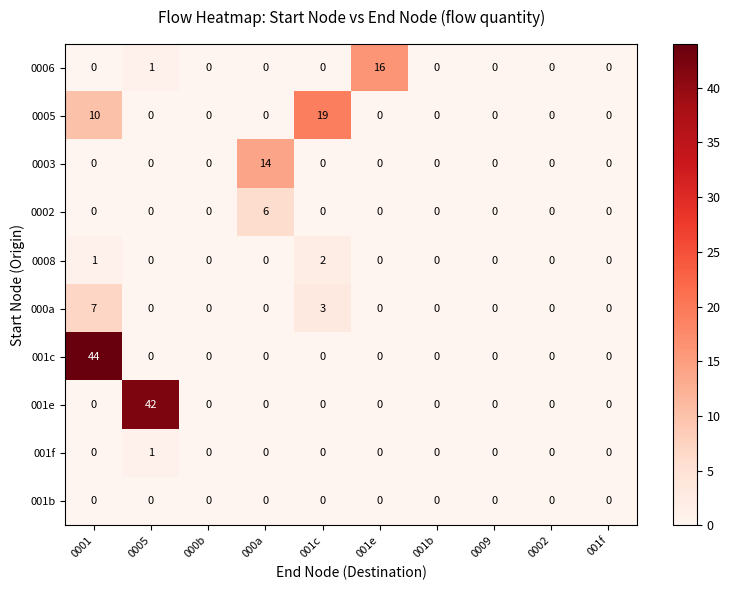

Which series has the largest total across all categories?

001c